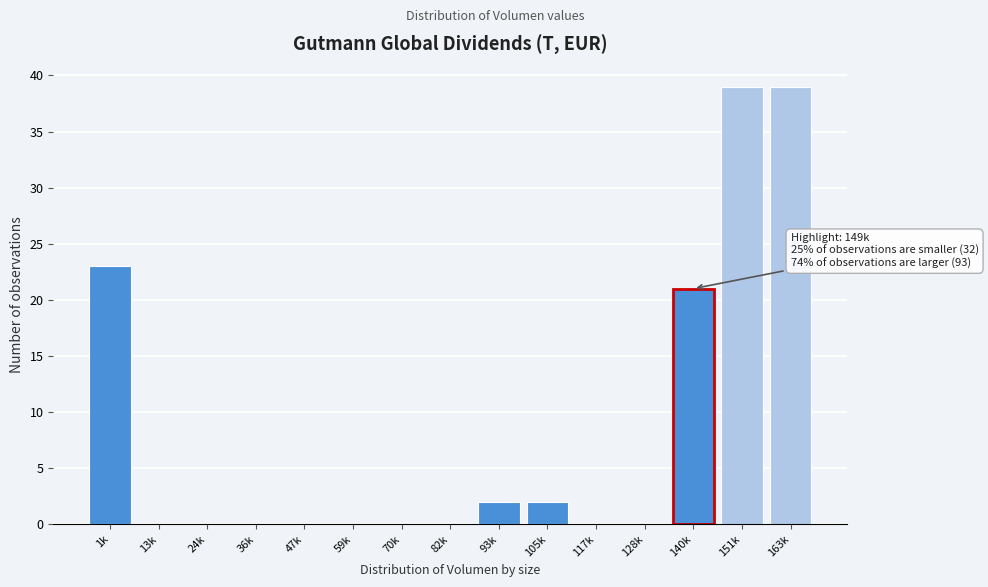

Reading left to right, list all the values displayed in this chart.

1k=23	13k=0	24k=0	36k=0	47k=0	59k=0	70k=0	82k=0	93k=2	105k=2	117k=0	128k=0	140k=21	151k=39	163k=39